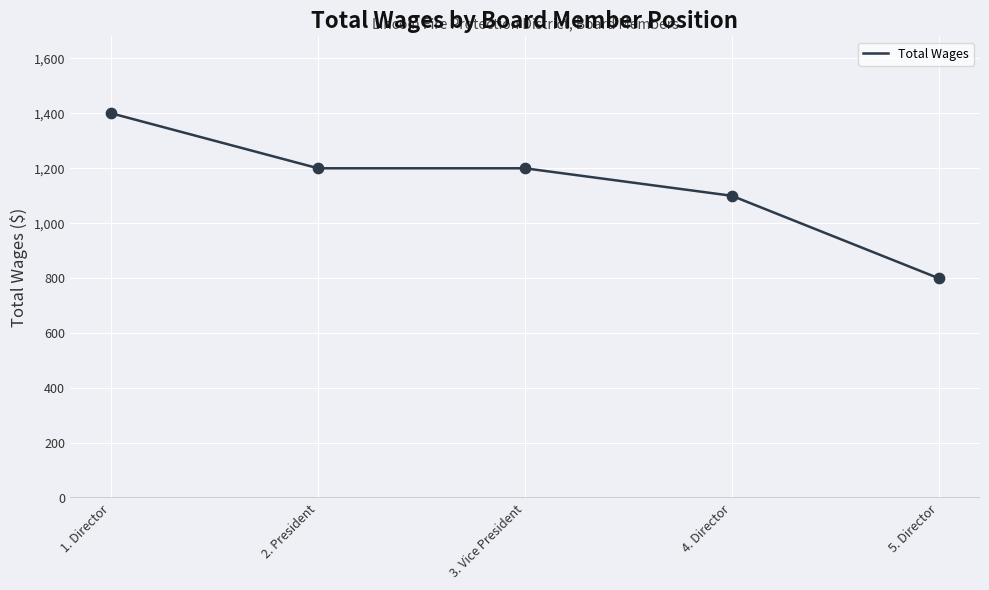

What is the change in value from 4. Director to 5. Director?

-300